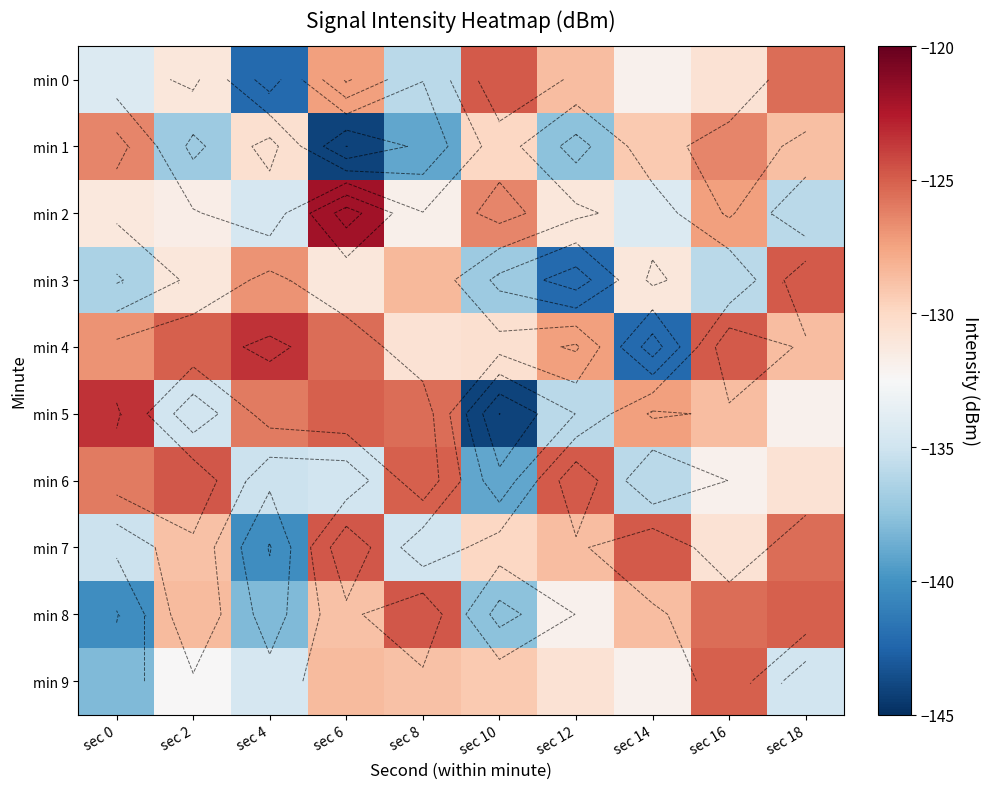

How many data points in min 0 are above -130?

4